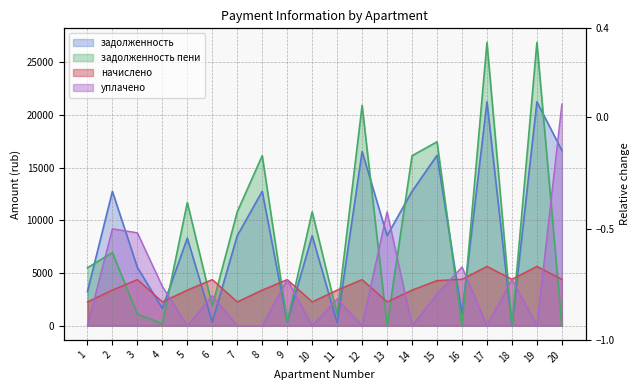

What is the value of the задолженность point at the 13th from the left?

8551.4